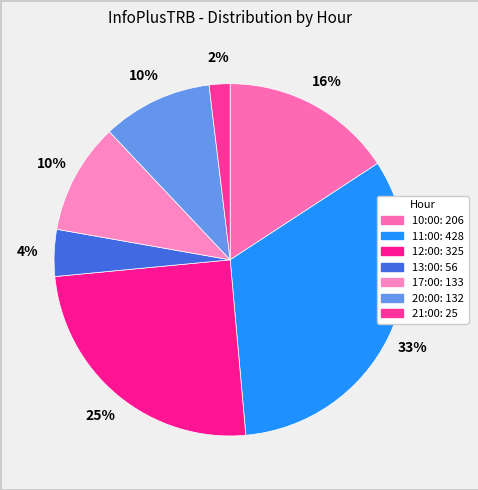

To the nearest percent, what is the difference between the largest and smallest slice percentages?

31%